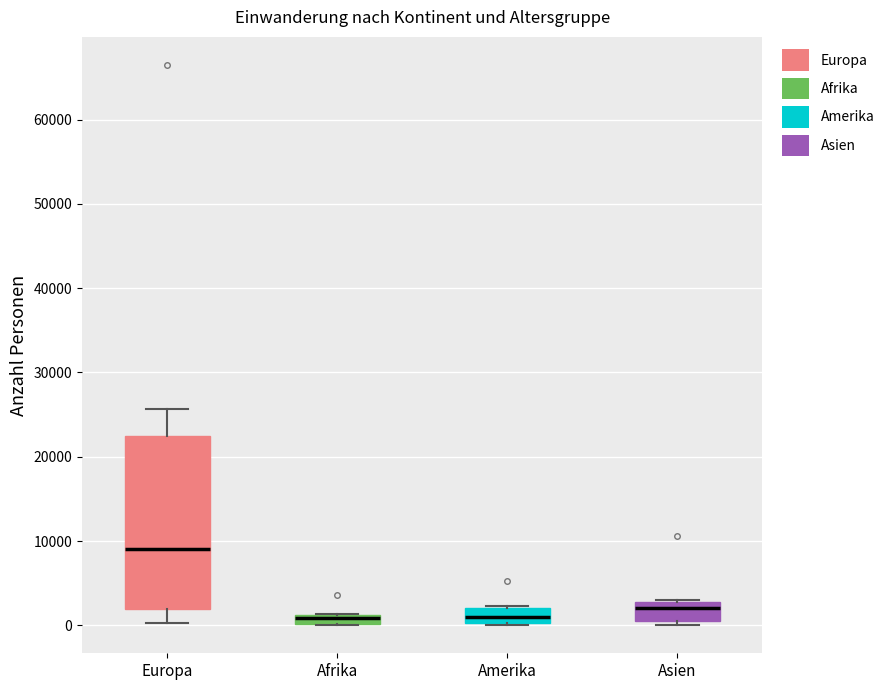

Where does the lower whisker of the box for Europa end on the y-axis? The values are not printed on the chart, so give them approximately, as read against the axis.

0